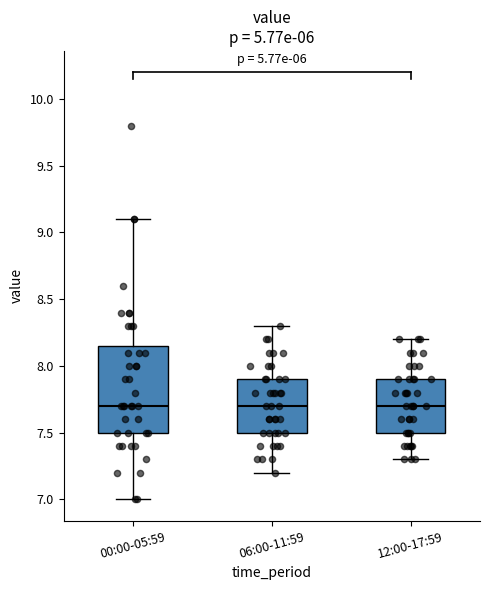

Reading left to right, read every box against the y-axis: the position of its median line, the range the box covers, and the ends of its whiskers. The values are not printed on the chart, so give them approximately, as read against the axis.

00:00-05:59: median 7.70, box 7.50 to 8.15, whiskers 7.00 to 9.10
06:00-11:59: median 7.70, box 7.50 to 7.90, whiskers 7.20 to 8.30
12:00-17:59: median 7.70, box 7.50 to 7.90, whiskers 7.30 to 8.20